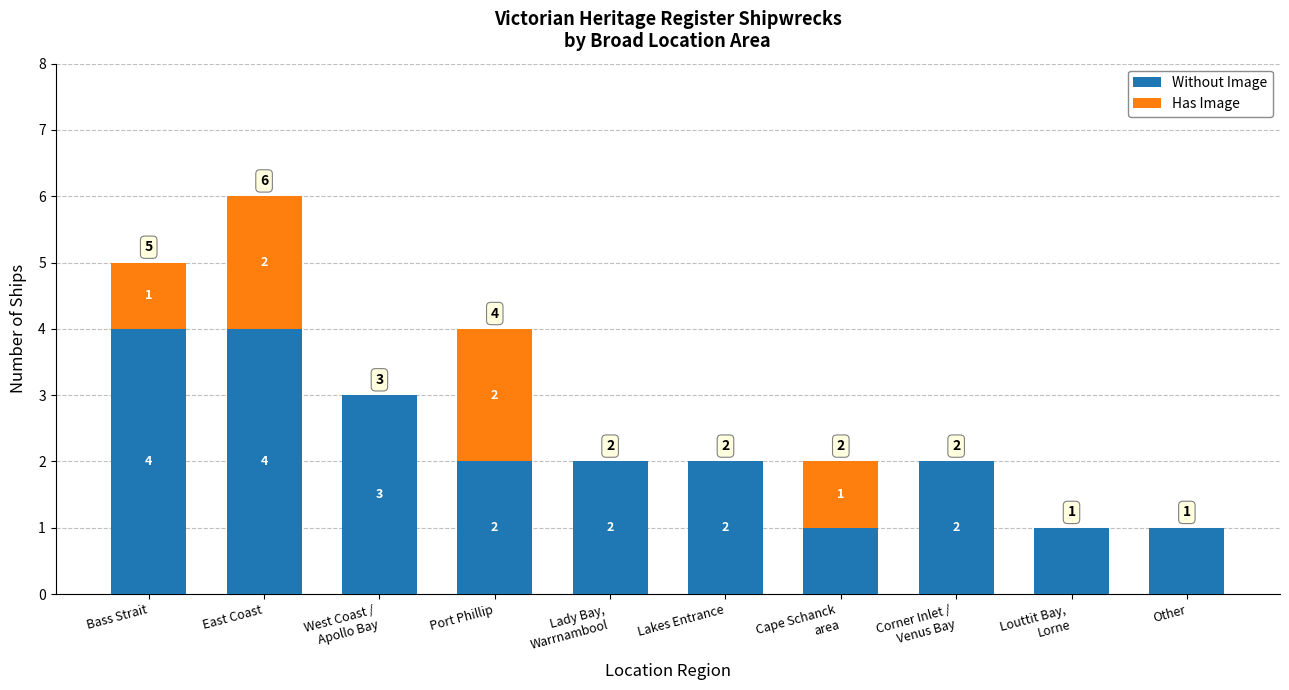

At which category is the sum across all series the highest?

East Coast